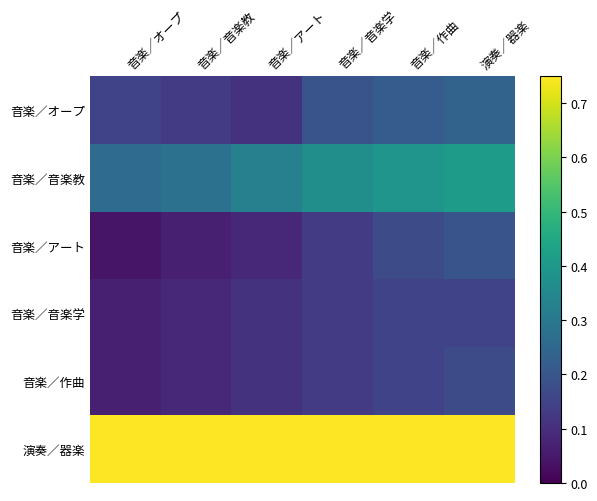

Between 演奏／器楽 and 音楽／アート, which is larger?

演奏／器楽